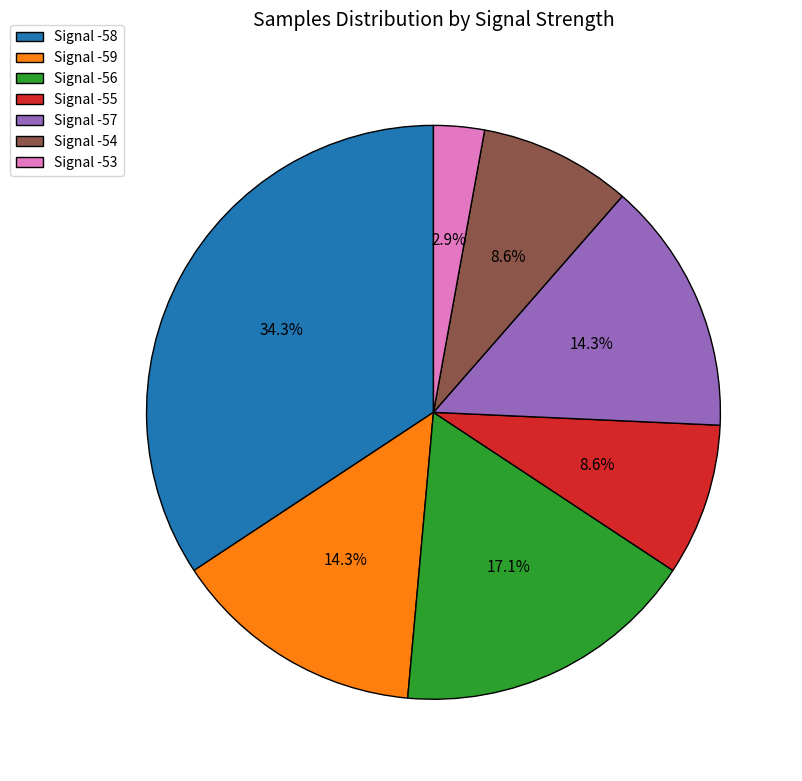

What is the ratio of the value at Signal -54 to the value at Signal -57?

0.6